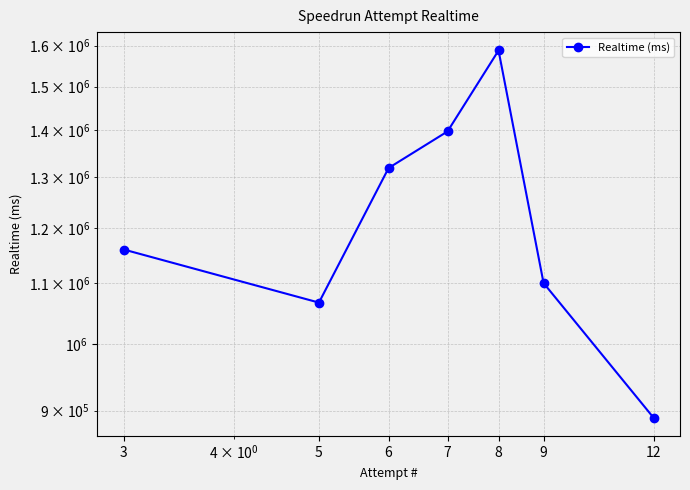

How many values are below 1160370?

3